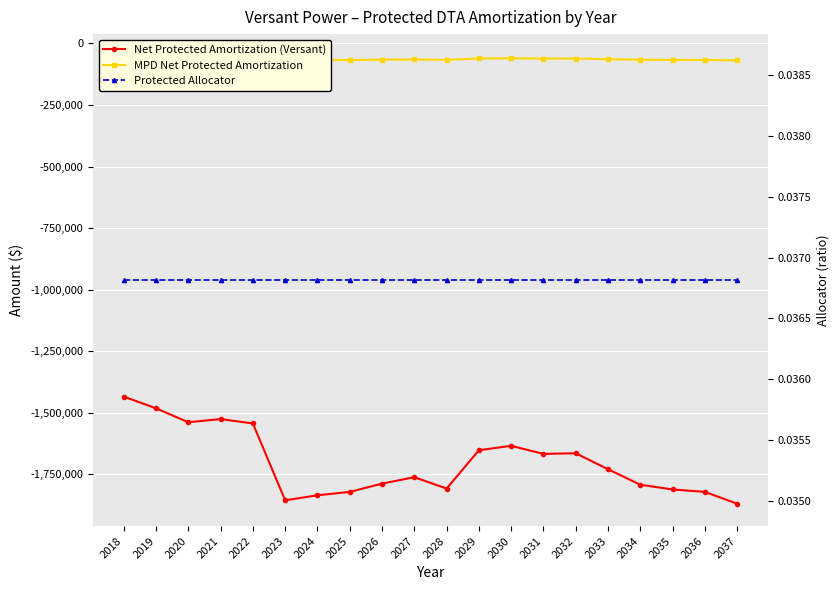

True or false: MPD Net Protected Amortization and Net Protected Amortization (Versant) cross at least once.

False